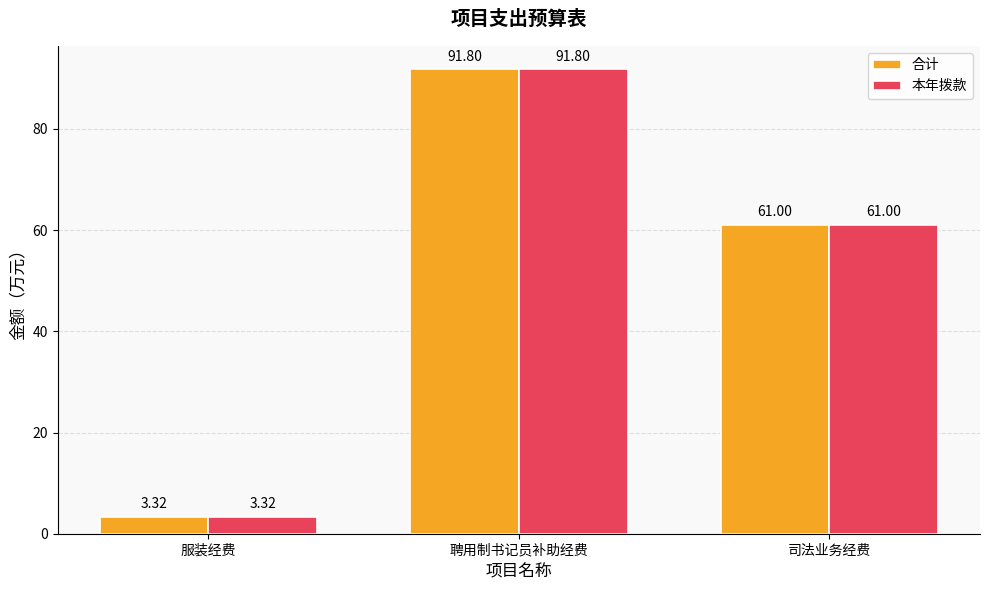

What is the label of the 1st bar from the left?

服装经费